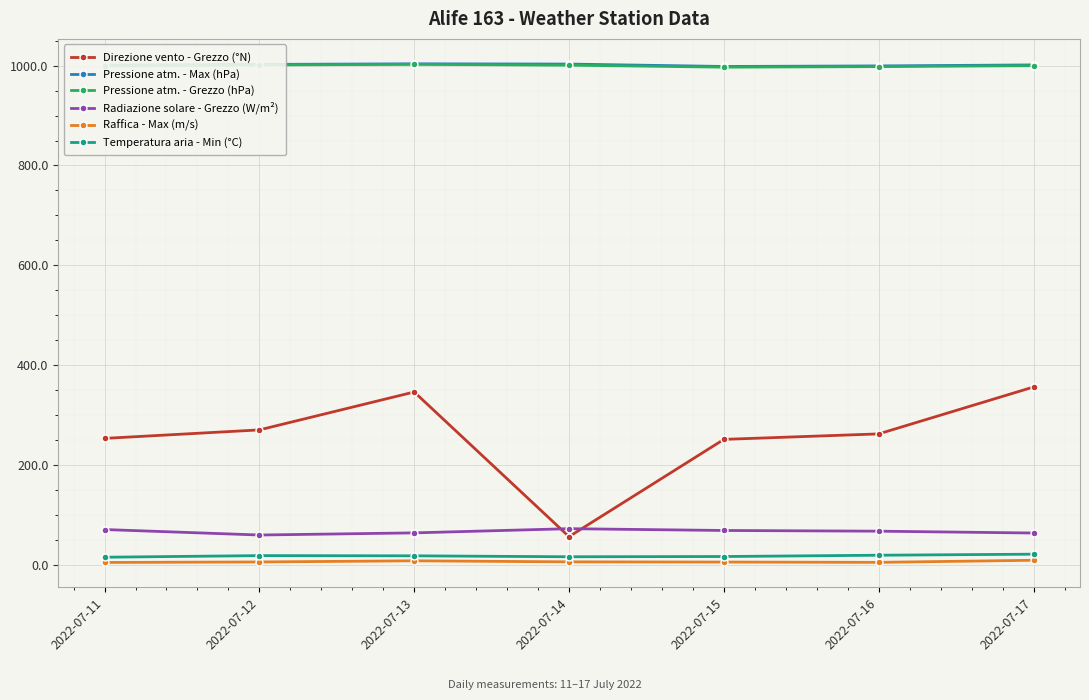

True or false: Pressione atm. - Max (hPa) and Radiazione solare - Grezzo (W/m²) cross at least once.

False